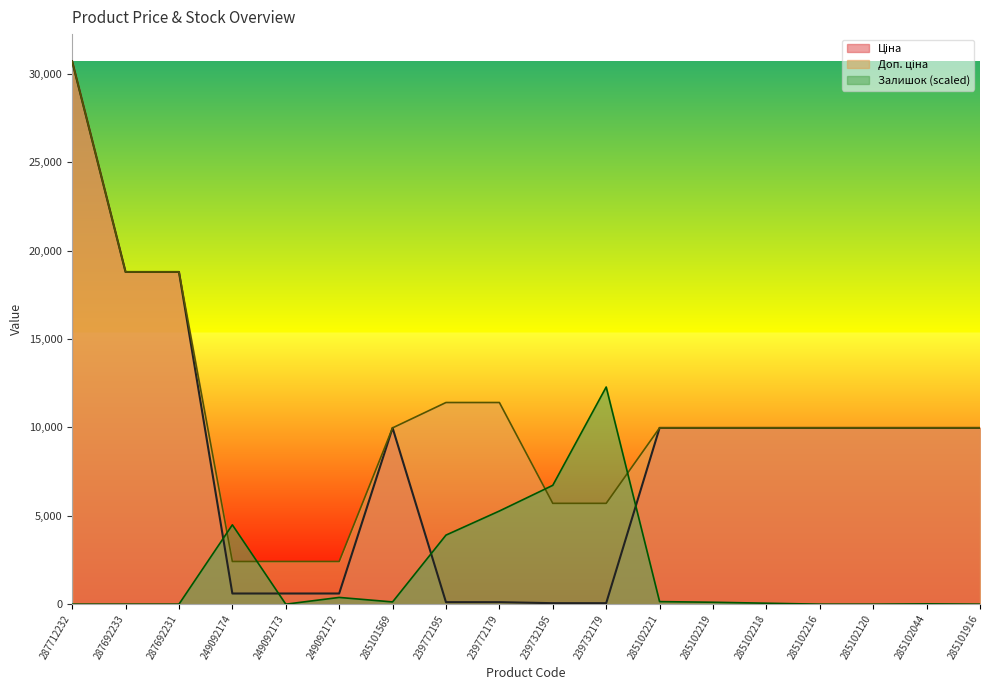

Which series has the largest total across all categories?

Доп. ціна